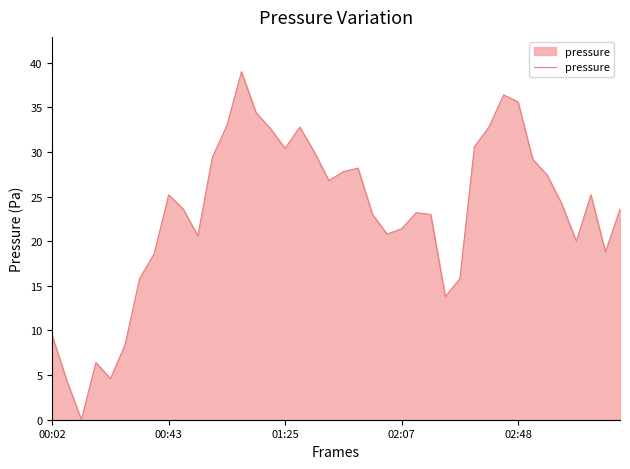

What is the maximum value shown in the chart?

39.0